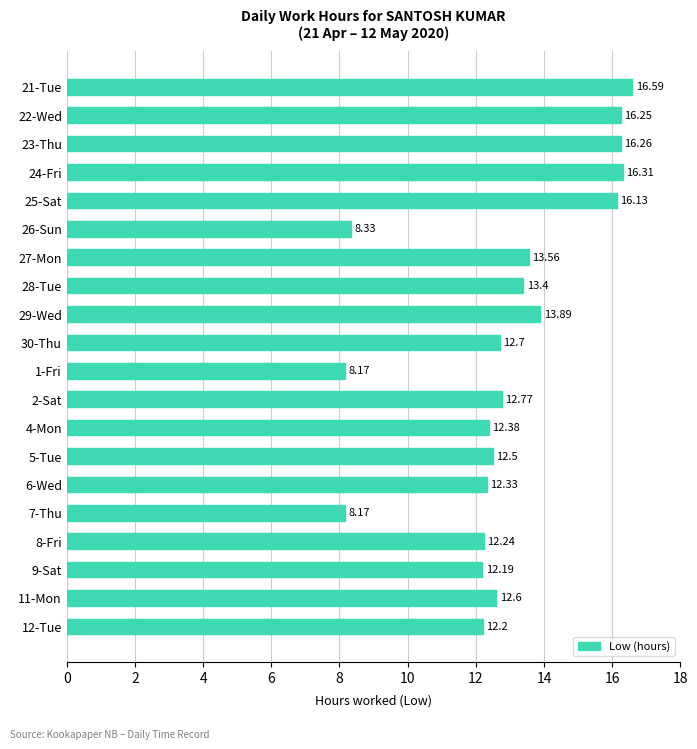

What is the sum of the values at 8-Fri and 28-Tue?

25.6